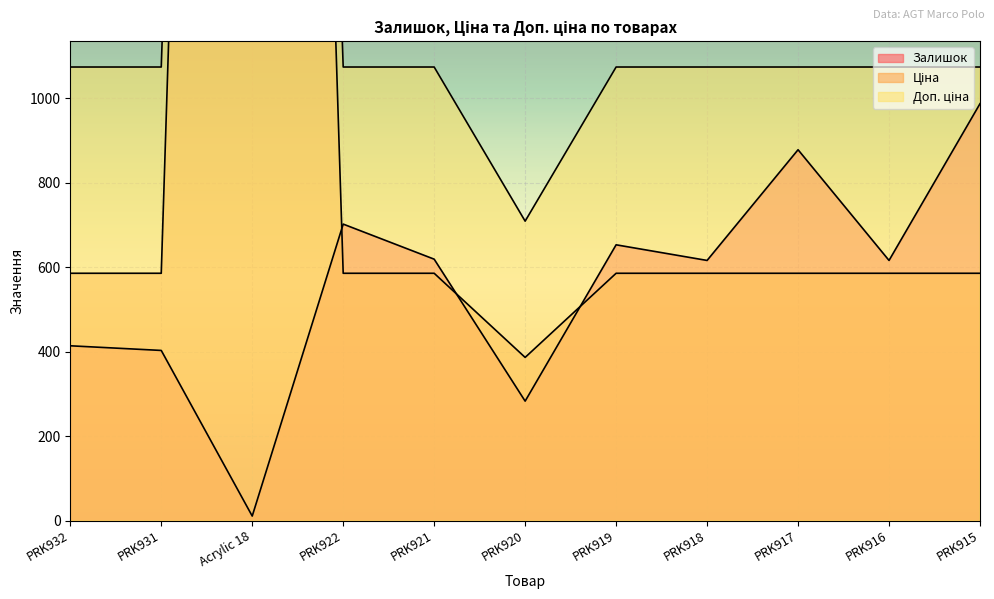

The Залишок series shows 4.6 at Acrylic 18. True or false?

False